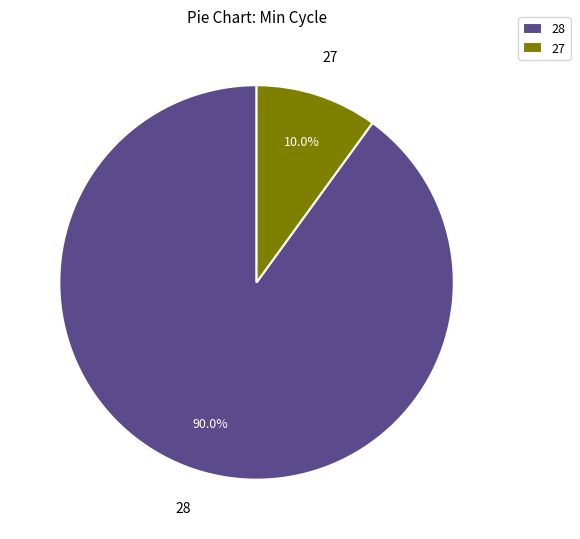

Is there any slice that represents more than half of the pie?

Yes